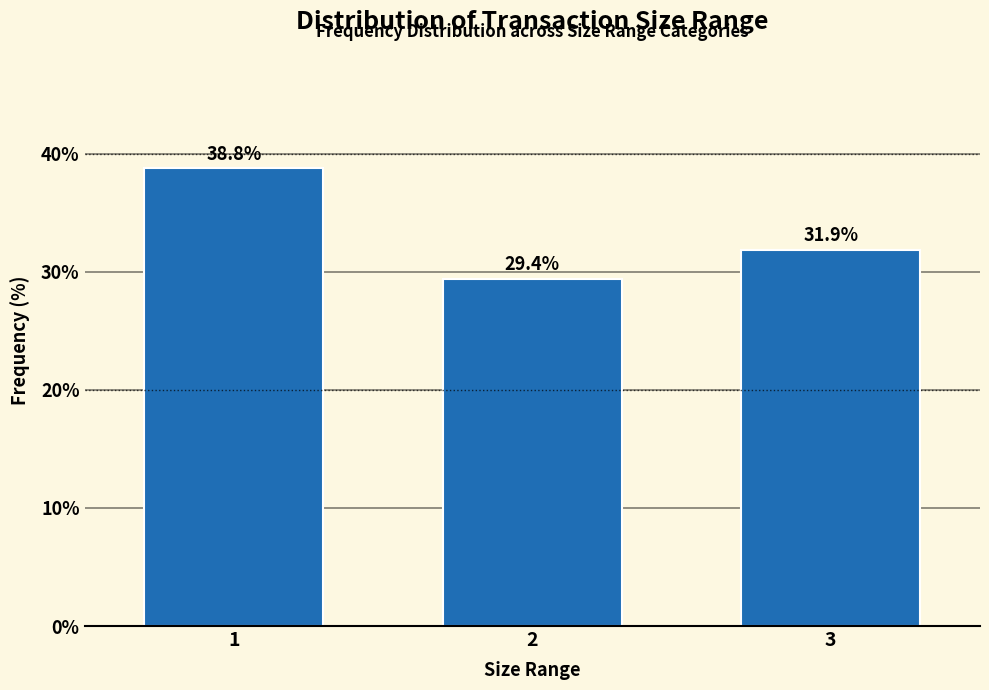

Reading right to left, transcribe all the data shown in this chart.

31.9	29.4	38.8